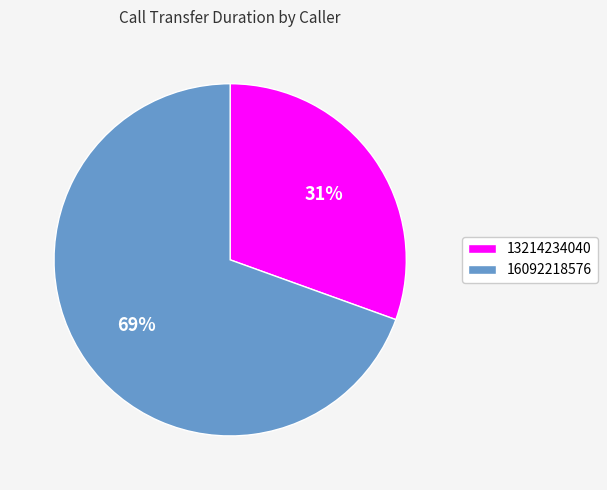

To the nearest percent, what is the combined percentage of 16092218576 and 13214234040?

100%